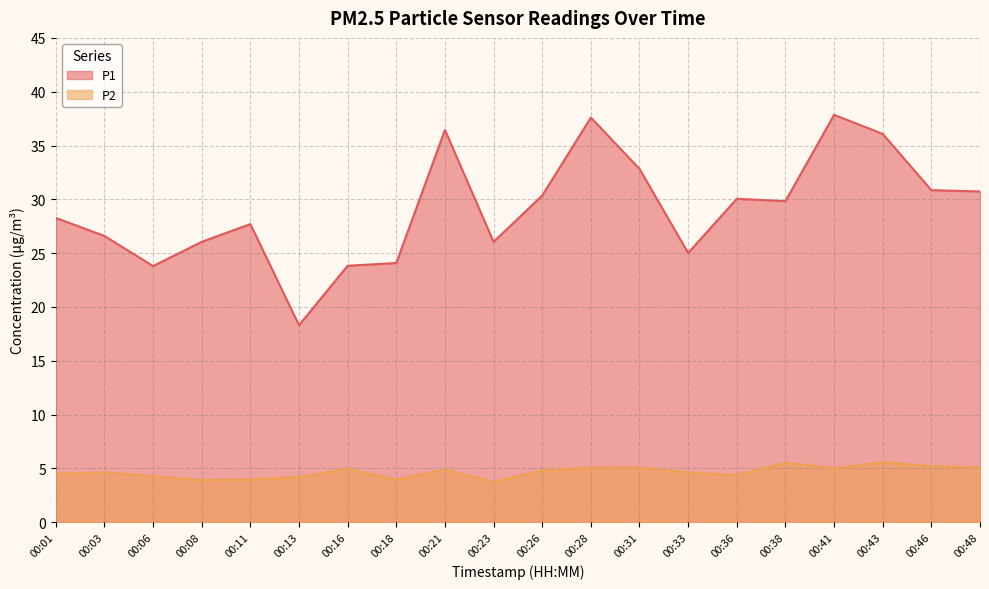

How many values in the P1 series exceed 29?

10